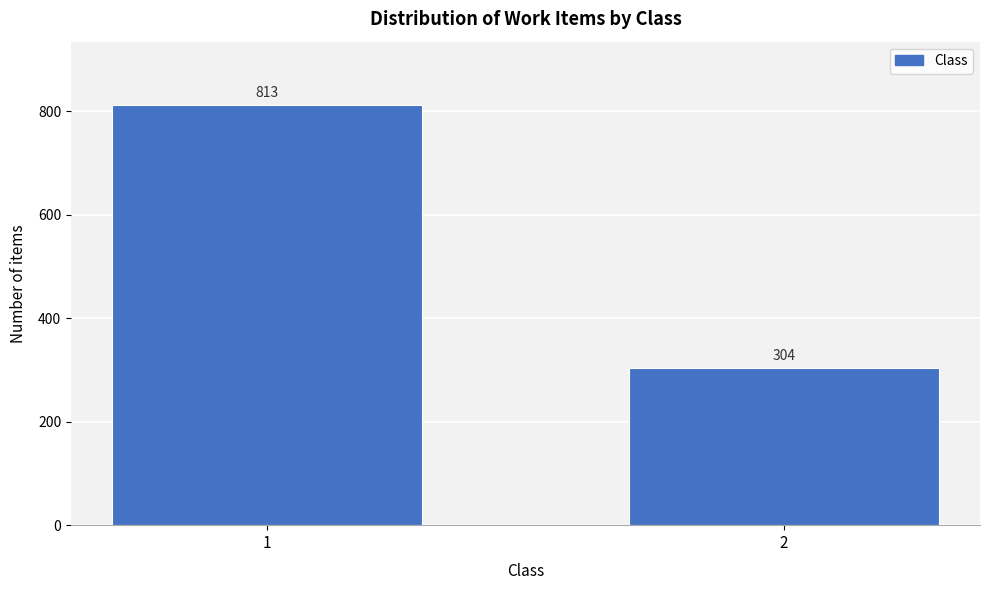

Reading right to left, what are all the values shown in this chart?

304	813